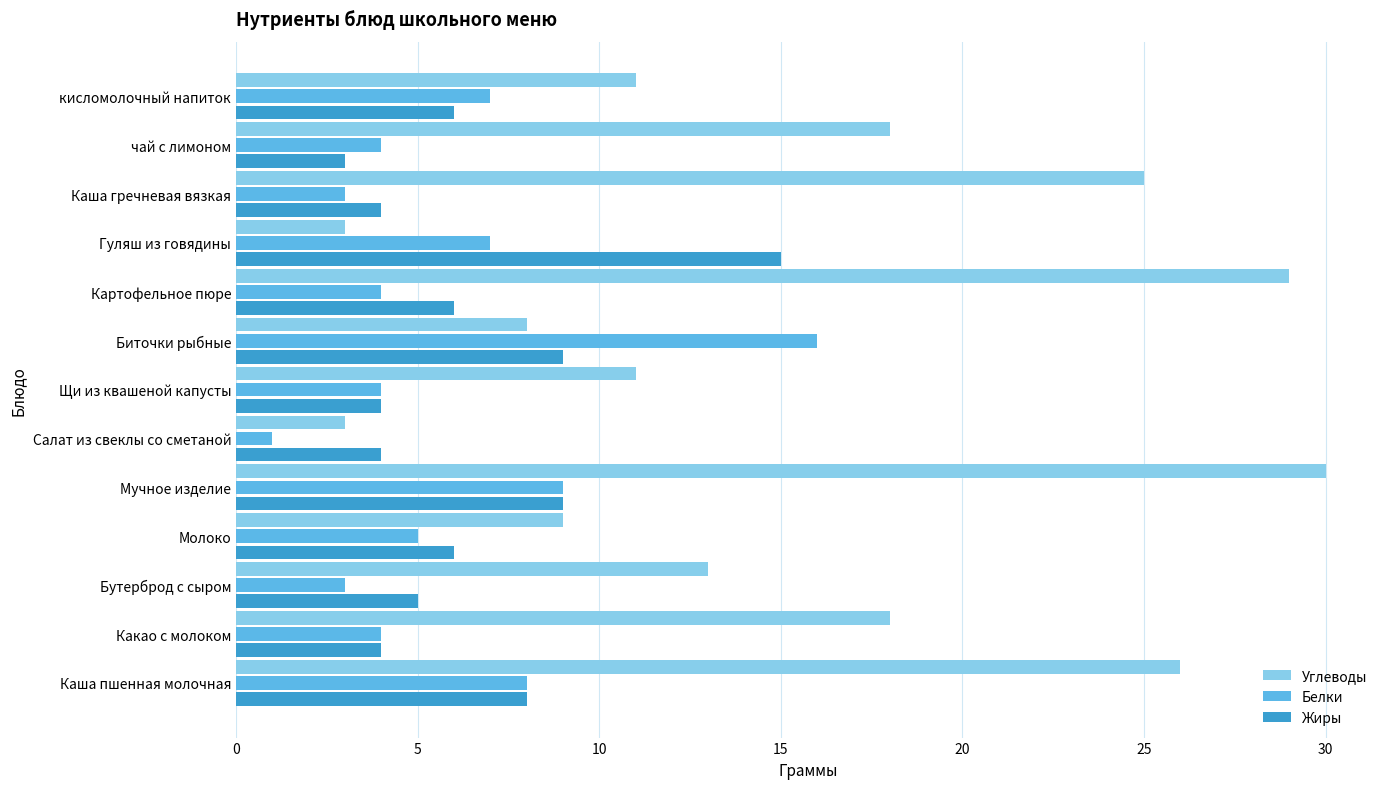

What is the difference between the Углеводы values at чай с лимоном and Картофельное пюре?

11